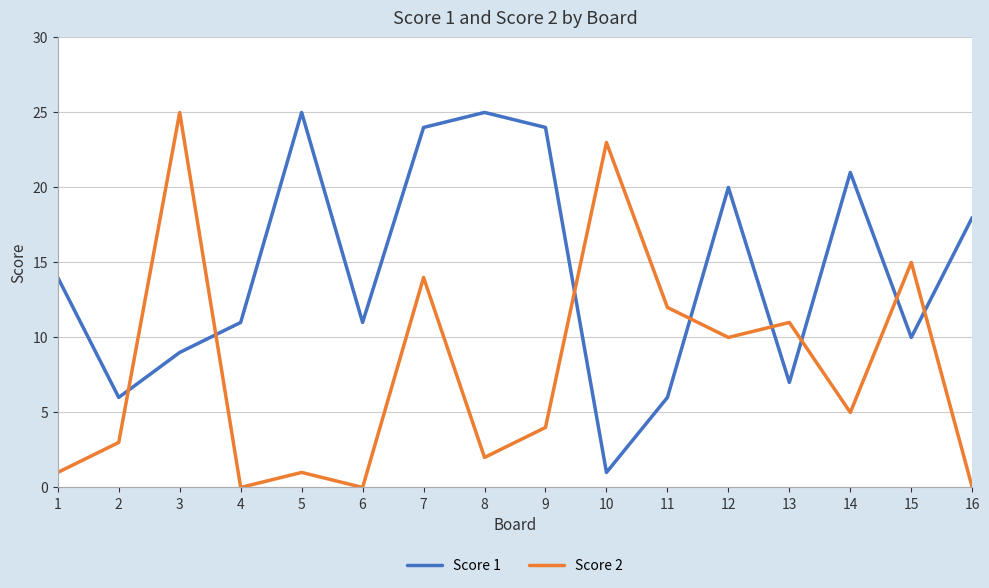

Where do Score 2 and Score 1 first cross each other?

2 and 3